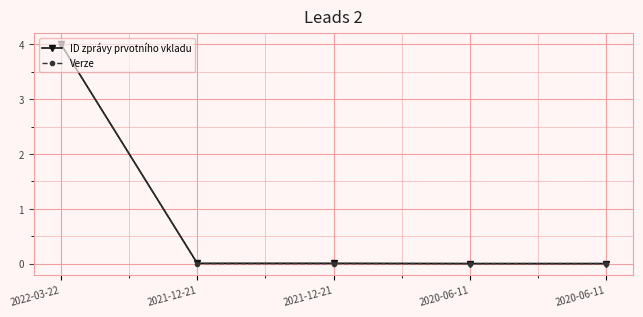

How many lines are shown in the chart?

2